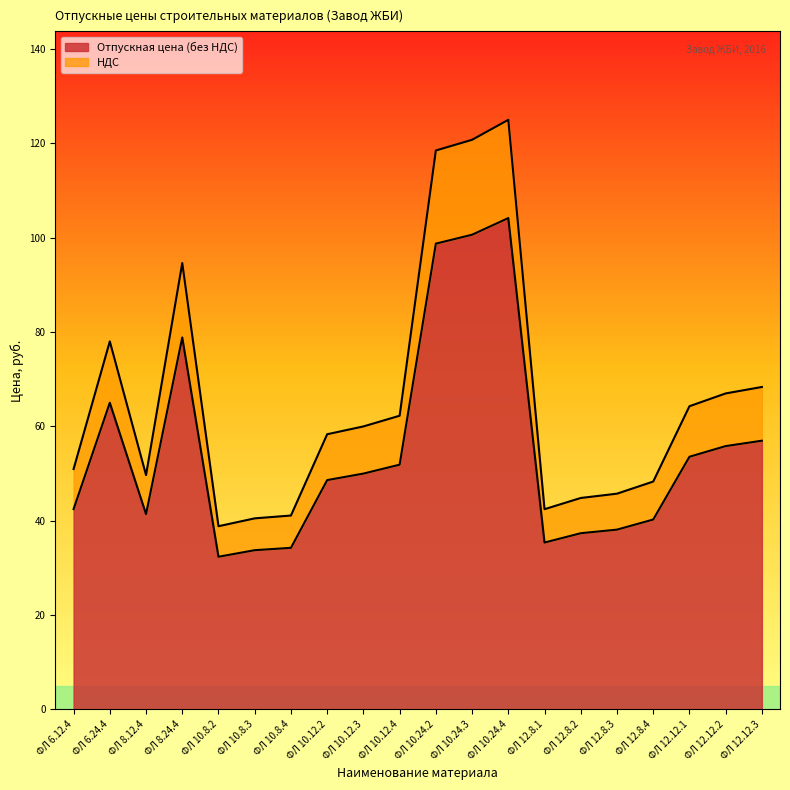

What is the average value of the Отпускная цена (без НДС) series?

55.0